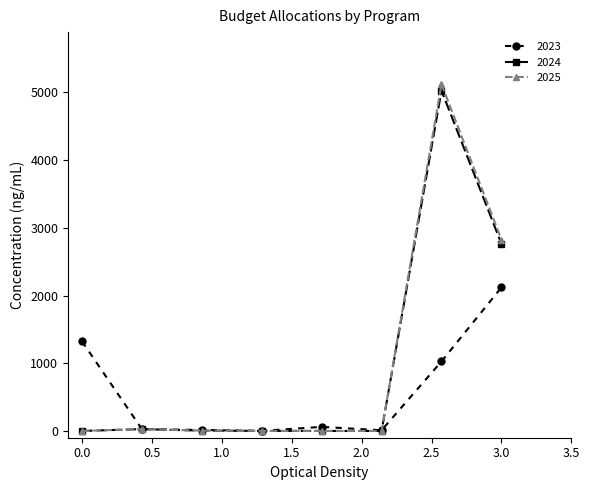

In 2024, how many points are higher than both neighbors (excluding endpoints)?

2